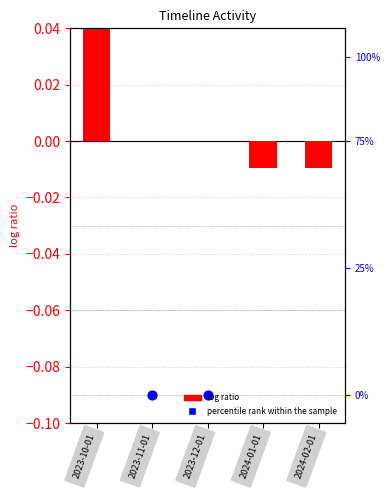

What are all the series names shown in the legend?

log ratio, percentile rank within the sample